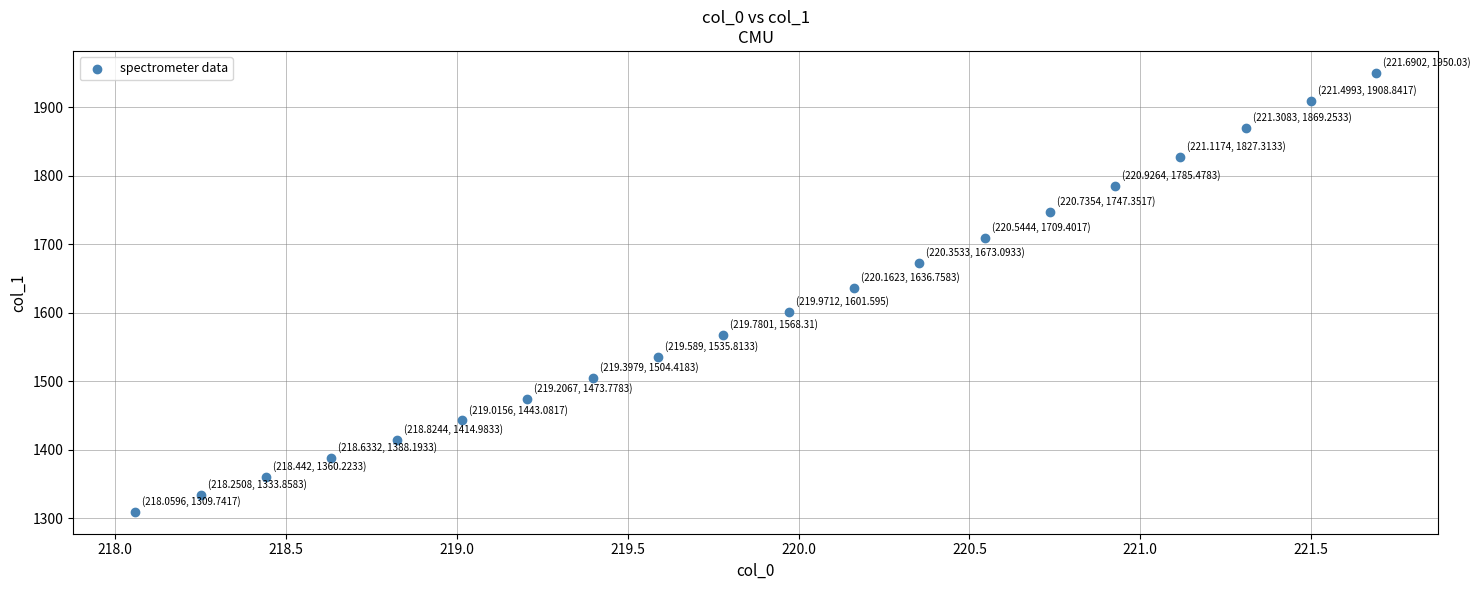

What is the range of Y values (max minus min)?

640.3